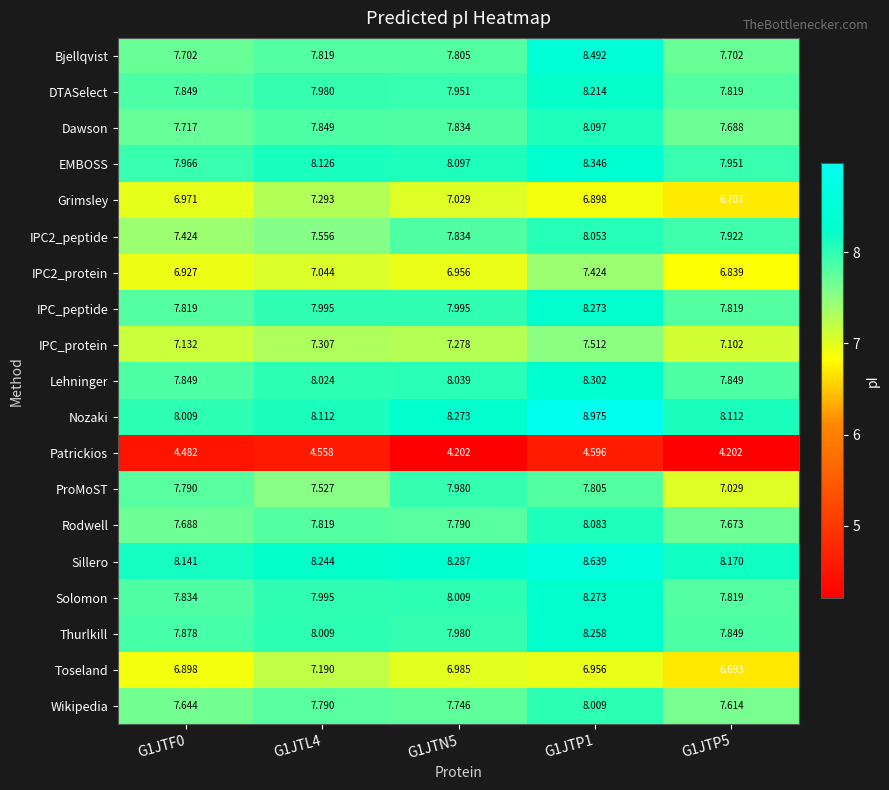

Which series has the largest range (max minus min)?

Nozaki